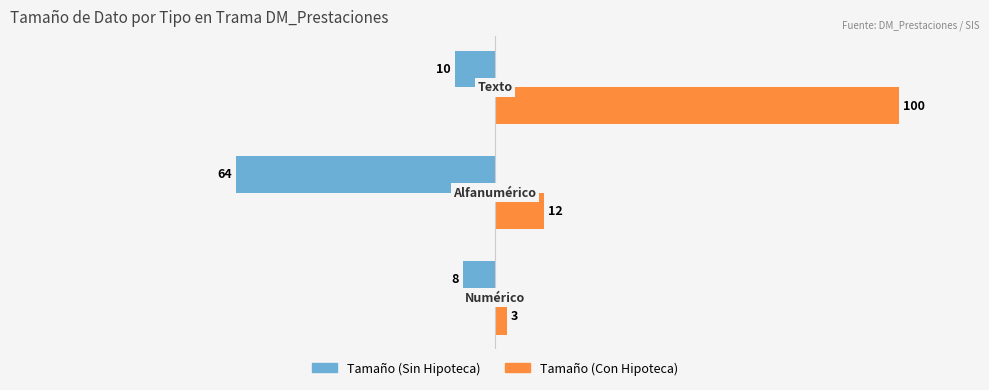

Which series has the largest range (max minus min)?

Tamaño (Con Hipoteca)